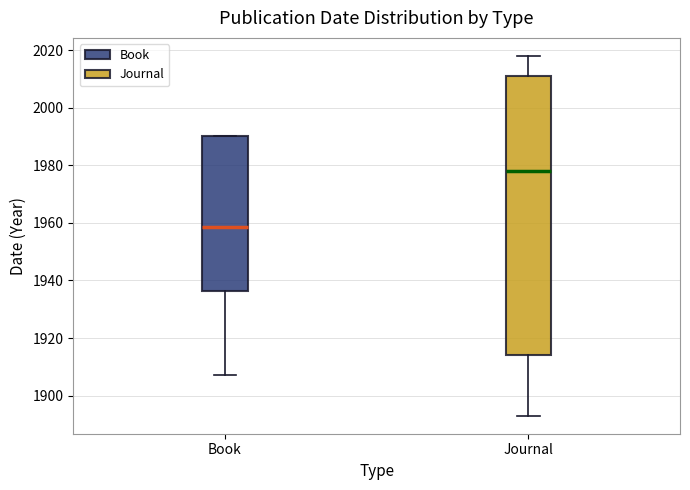

Which box has the highest median line?

Journal